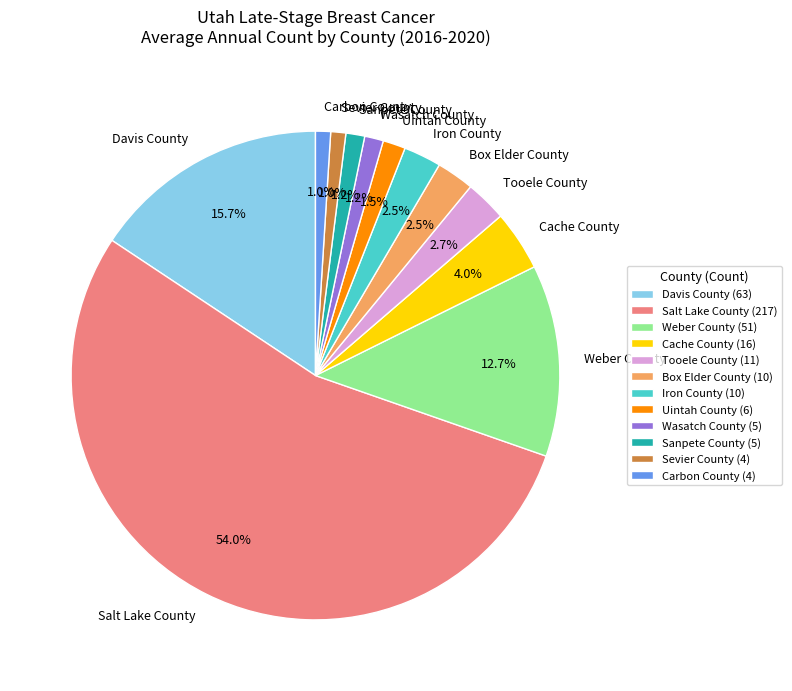

What percentage is the Sevier County slice, to the nearest percent?

1%